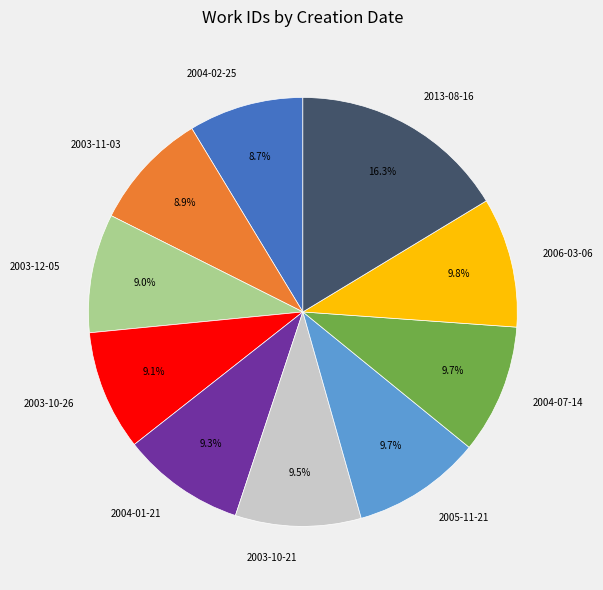

To the nearest percent, what portion does 2006-03-06 represent?

10%